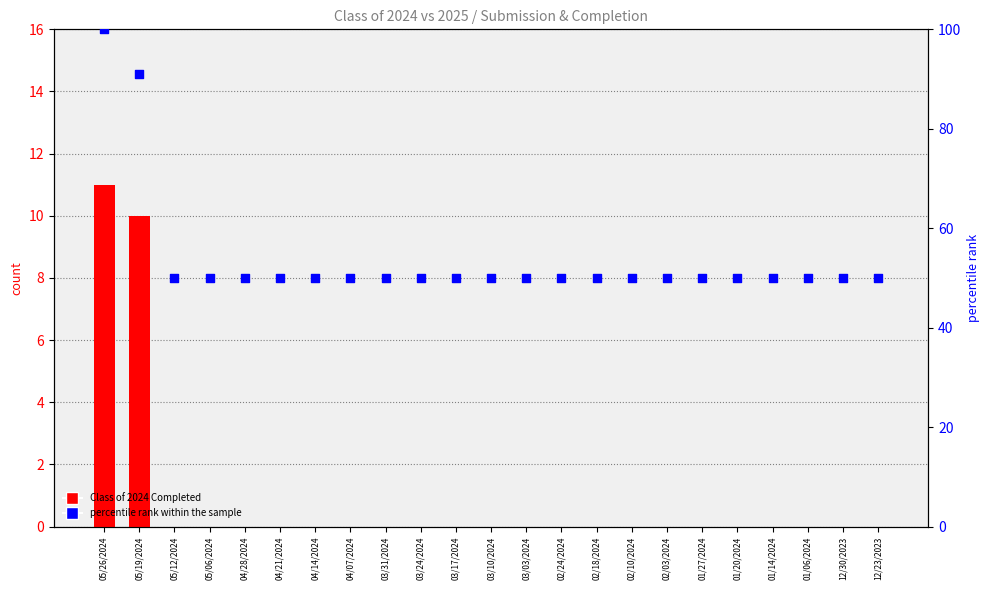

At how many categories does at least one series exceed 20?

23